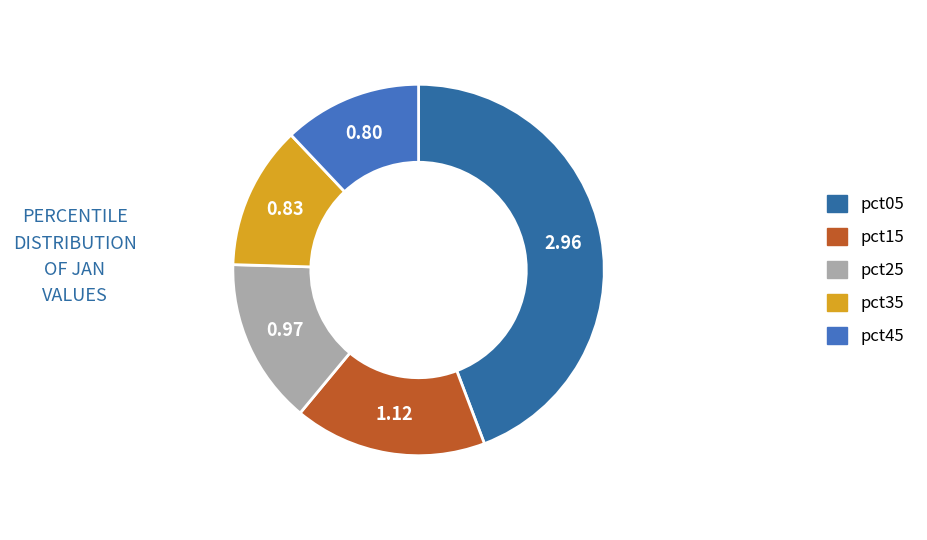

Count the number of slices in the pie.

5